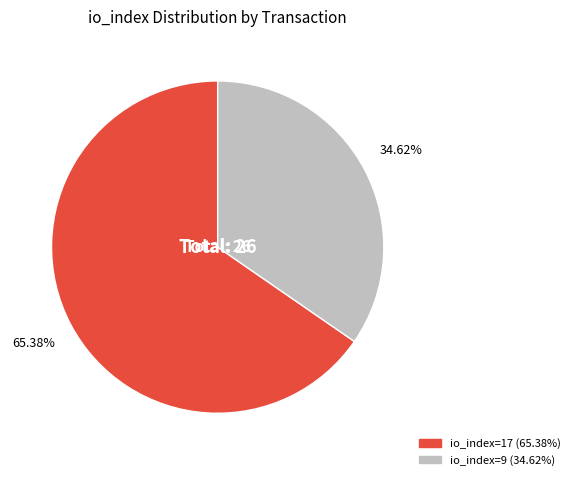

To the nearest percent, what is the average slice percentage?

50%